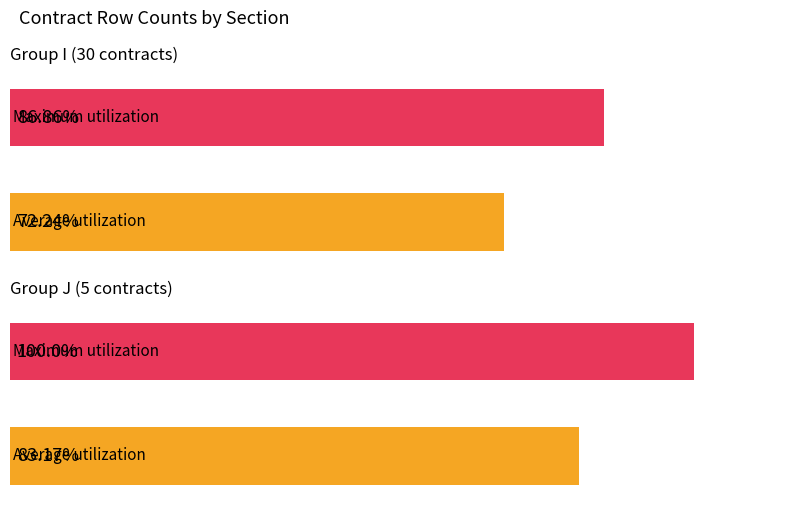

What are all the series names shown in the legend?

Average utilization, Maximum utilization